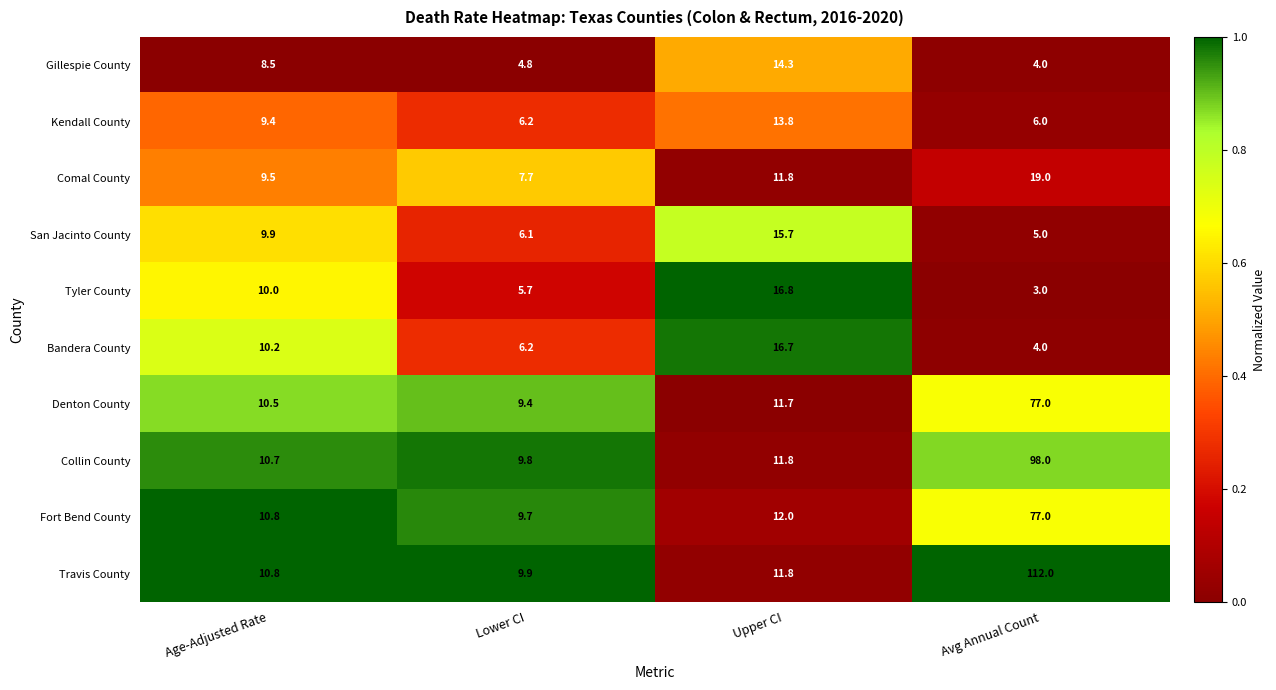

Rank the categories by Collin County value from lowest to highest.

Lower CI, Age-Adjusted Rate, Upper CI, Avg Annual Count